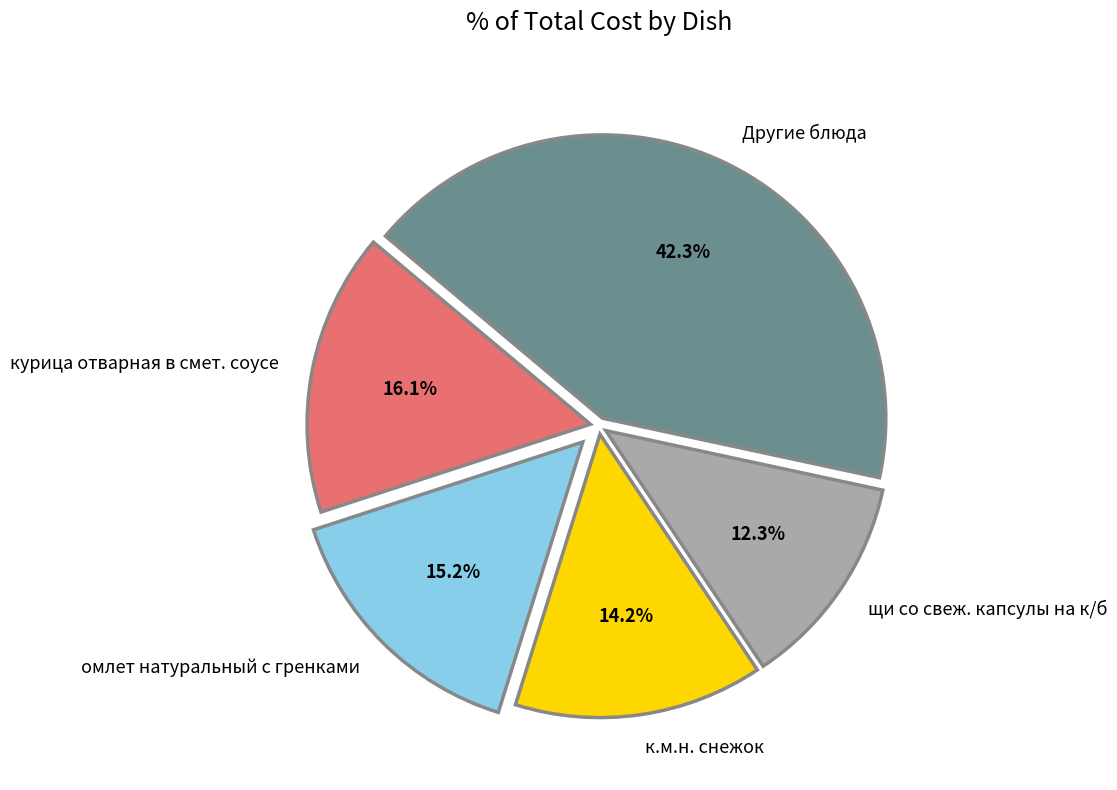

Rank the categories by value from lowest to highest.

щи со свеж. капсулы на к/б, к.м.н. снежок, омлет натуральный с гренками, курица отварная в смет. соусе, Другие блюда